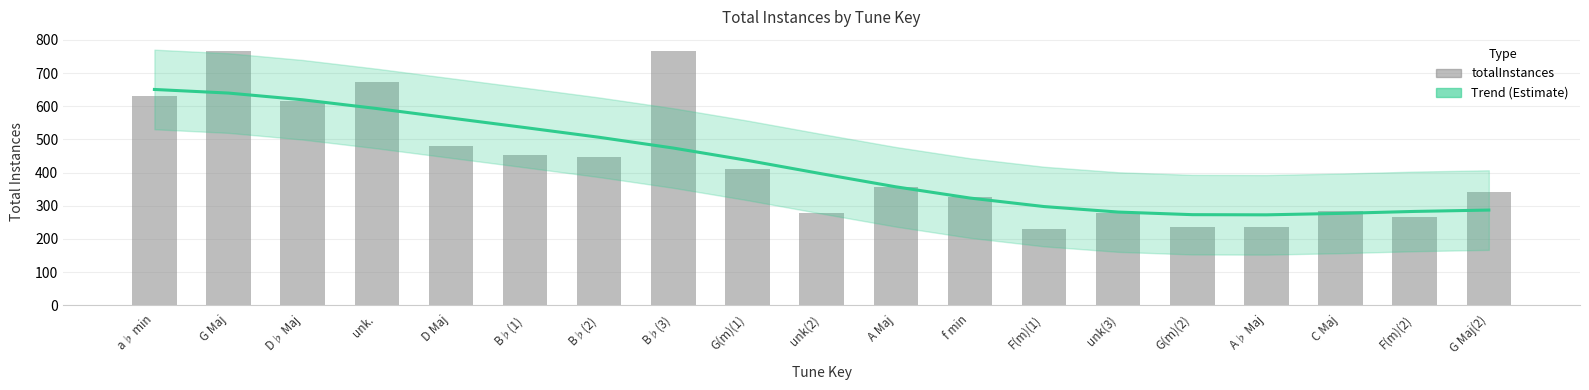

Reading right to left, what are all the values shown in this chart?

Trend (Estimate): 287.0	283.0	277.1	272.7	273.2	281.1	297.7	323.3	357.2	396.5	436.9	474.1	506.5	535.8	564.5	593.2	619.6	639.9	650.8
totalInstances: 342.0	265.0	284.0	235.0	235.0	279.0	230.0	325.0	356.0	277.0	412.0	766.0	446.0	454.0	481.0	672.0	615.0	766.0	630.0